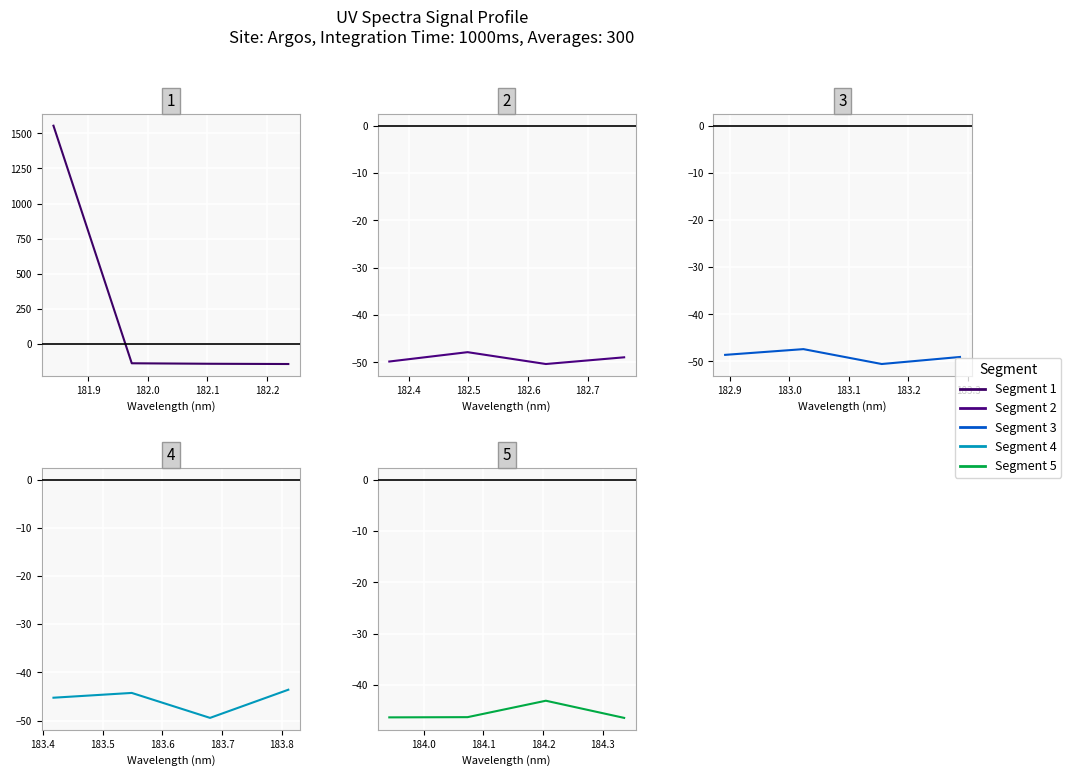

How many interior local peaks does the Segment 4 series have?

1